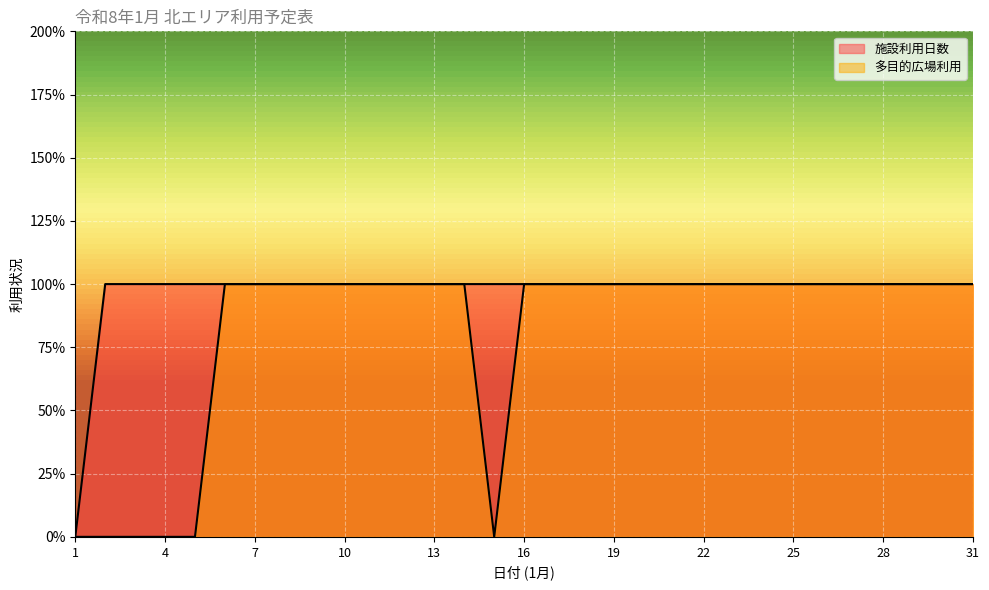

Which series changed the most between 16 and 30?

施設利用日数